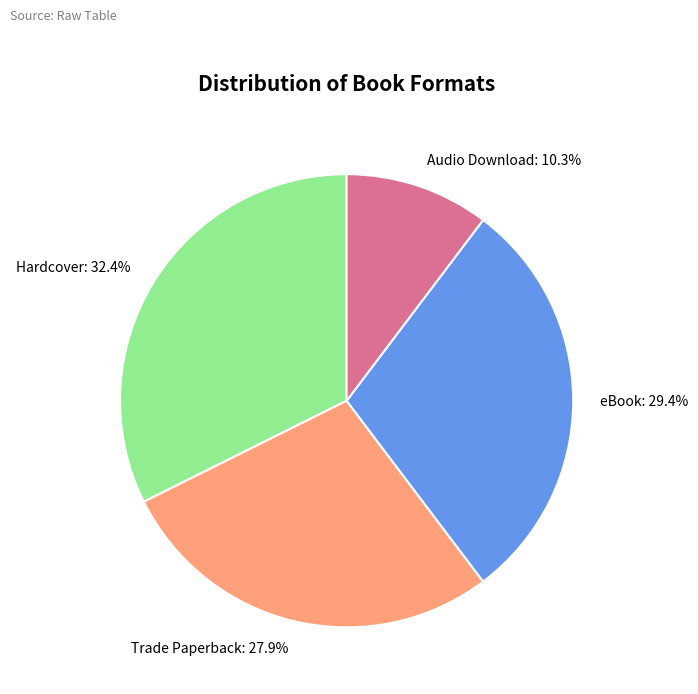

To the nearest percent, what portion does Hardcover represent?

32%